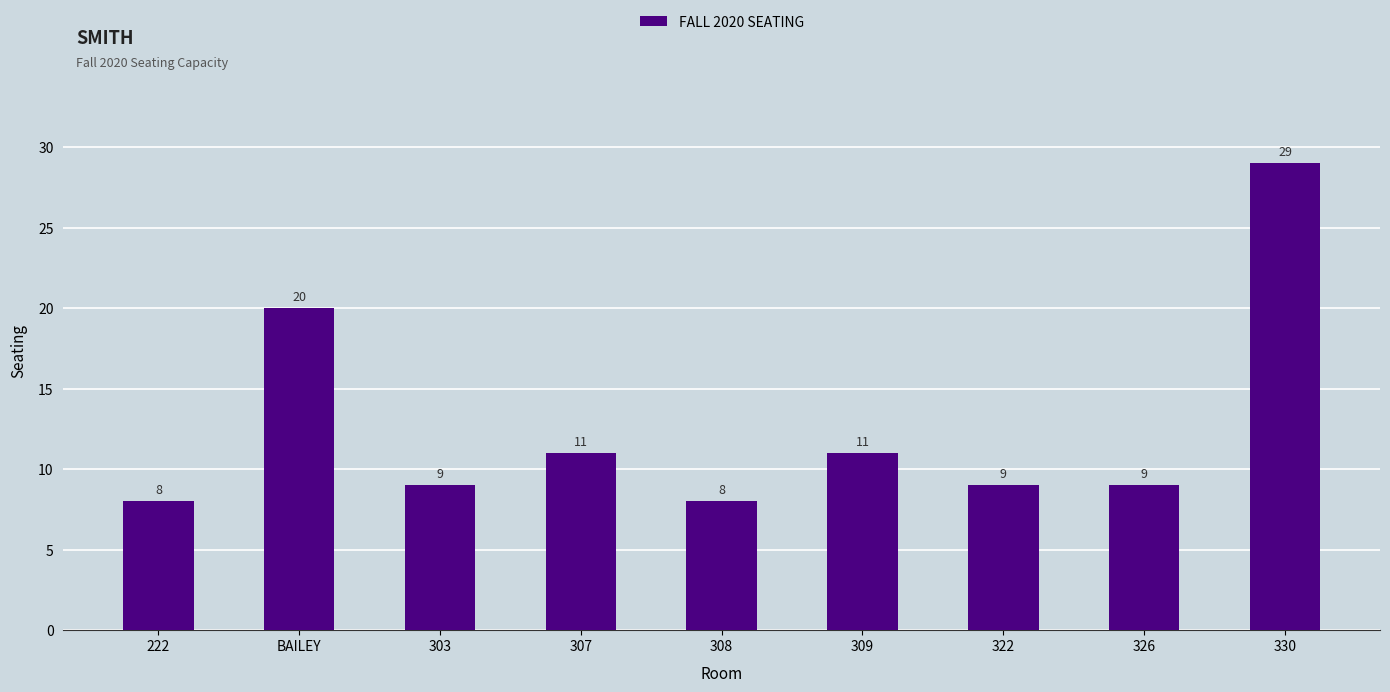

The chart shows a value of 49 at 330. True or false?

False